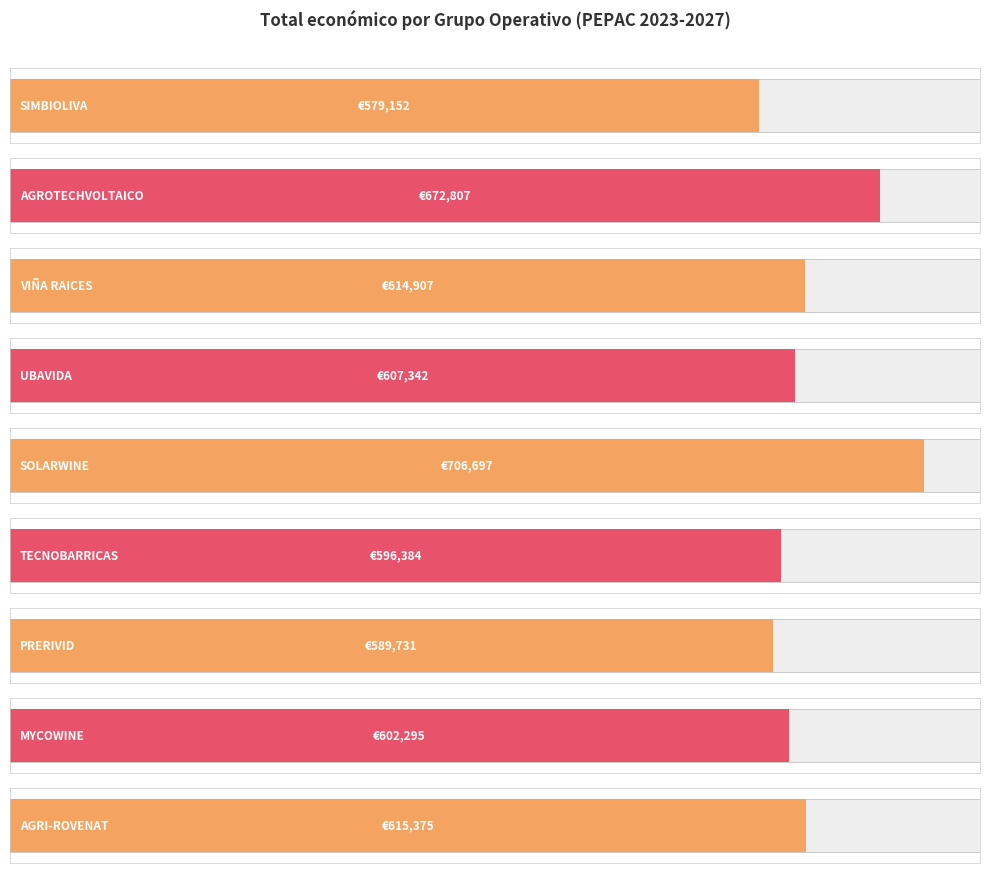

What is the sum of the values at SOLARWINE and AGRI-ROVENAT?

1322072.0